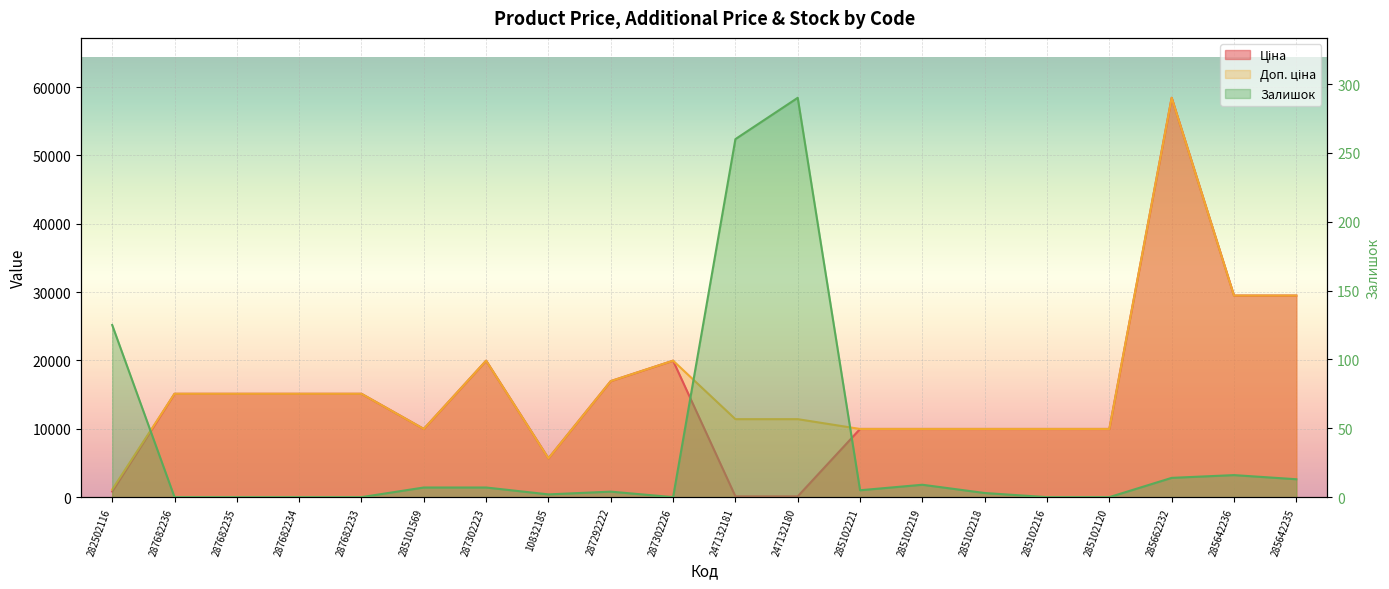

Between 287302223 and 285102120, which series saw the biggest shift?

Ціна